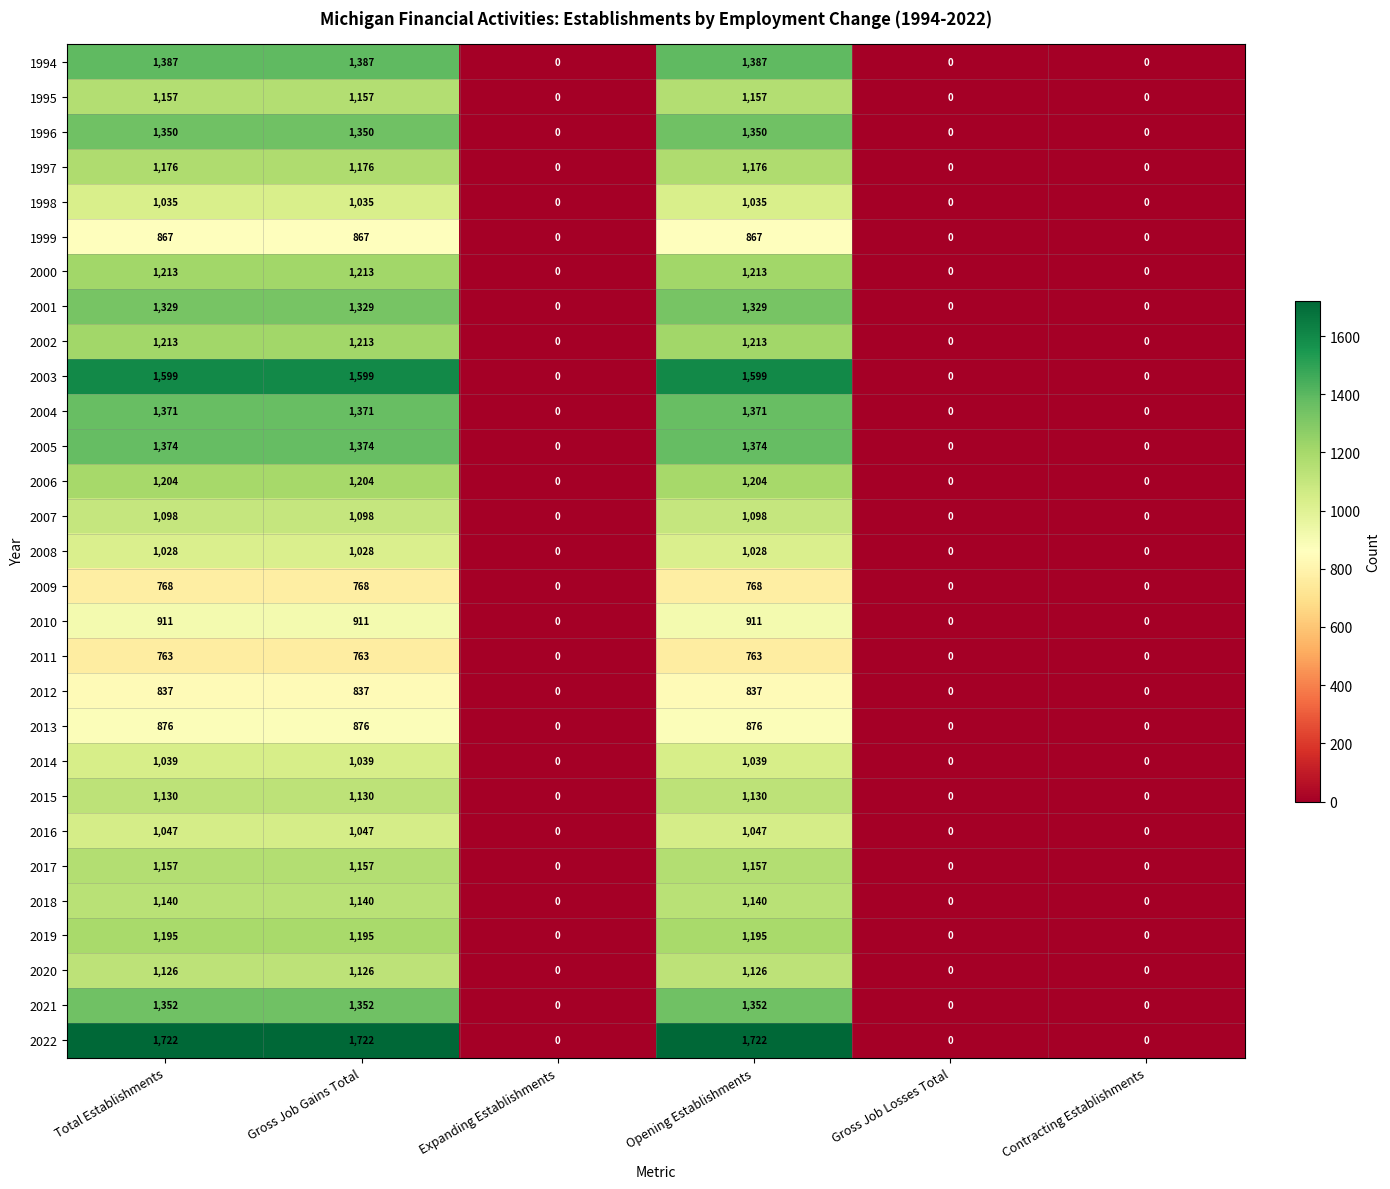

What is the approximate value of 2016 at Opening Establishments, to the nearest 100?

1000